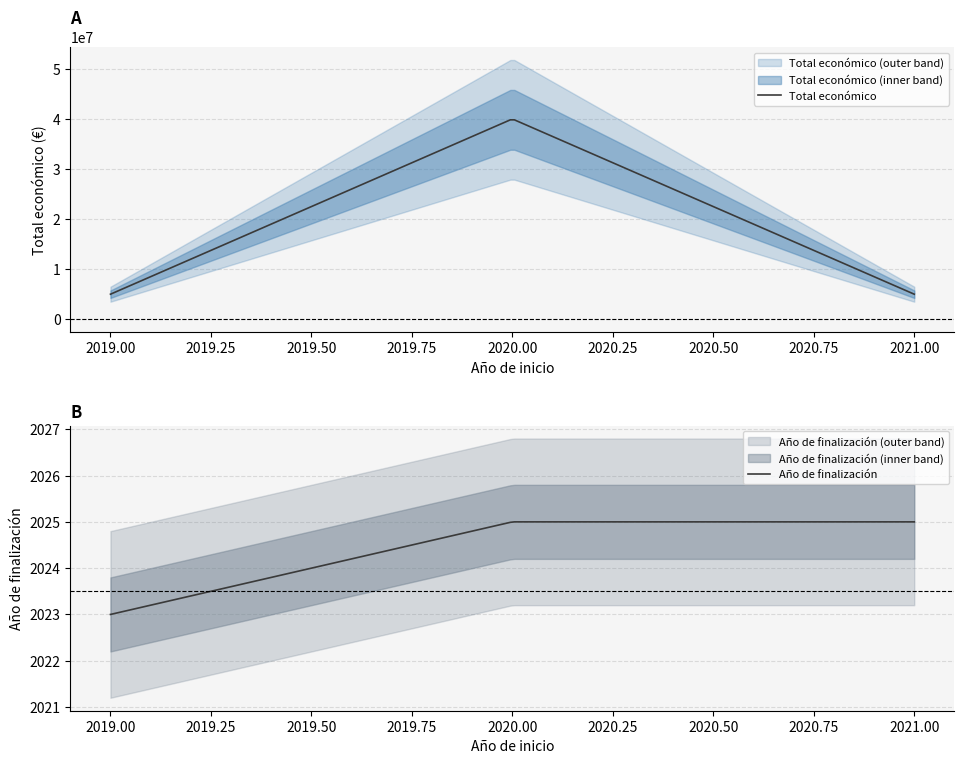

Rank the series by their average value, from highest to lowest.

Total económico, Año de finalización